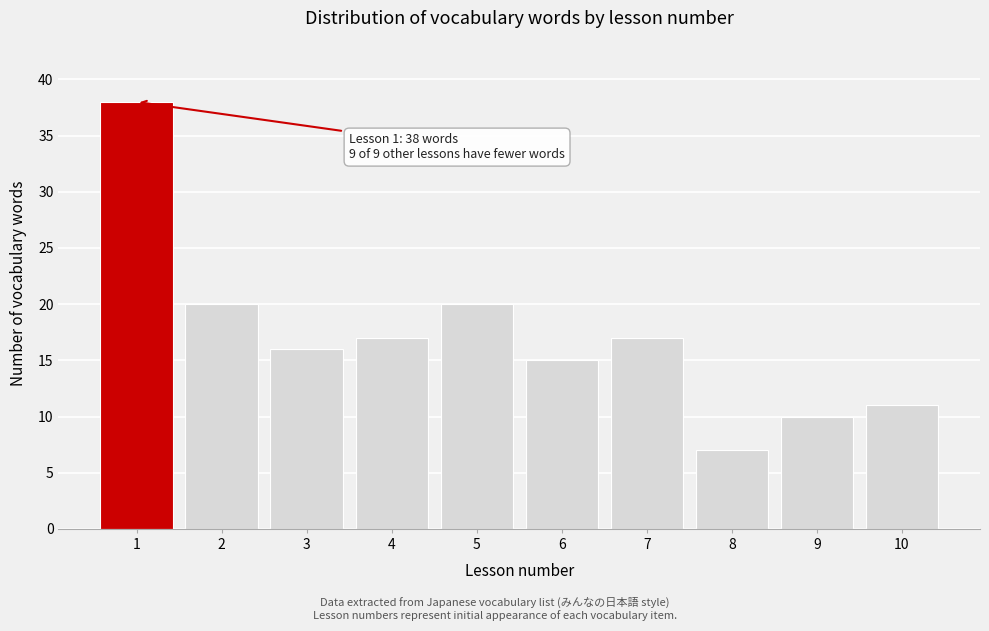

Reading left to right, list all the values displayed in this chart.

38	20	16	17	20	15	17	7	10	11